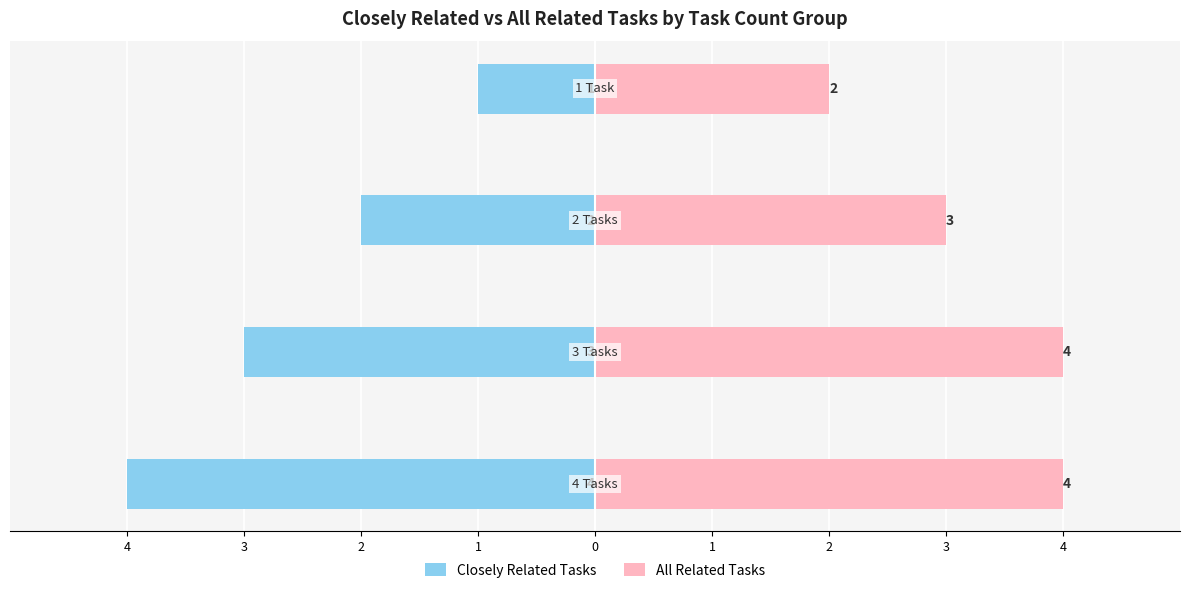

How many groups of bars are there?

4